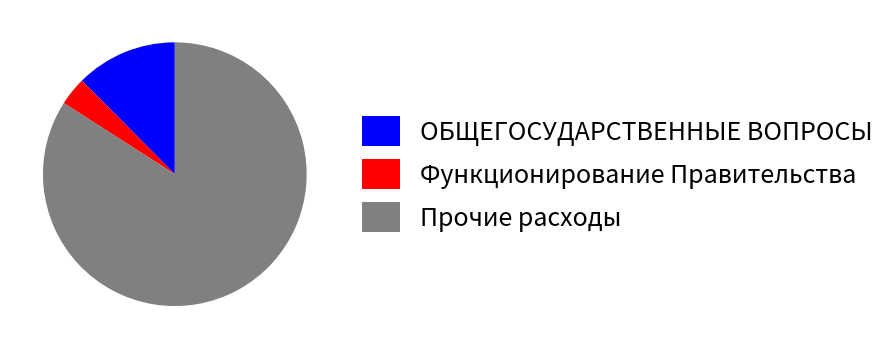

Does Прочие расходы account for over 50% of the chart?

Yes